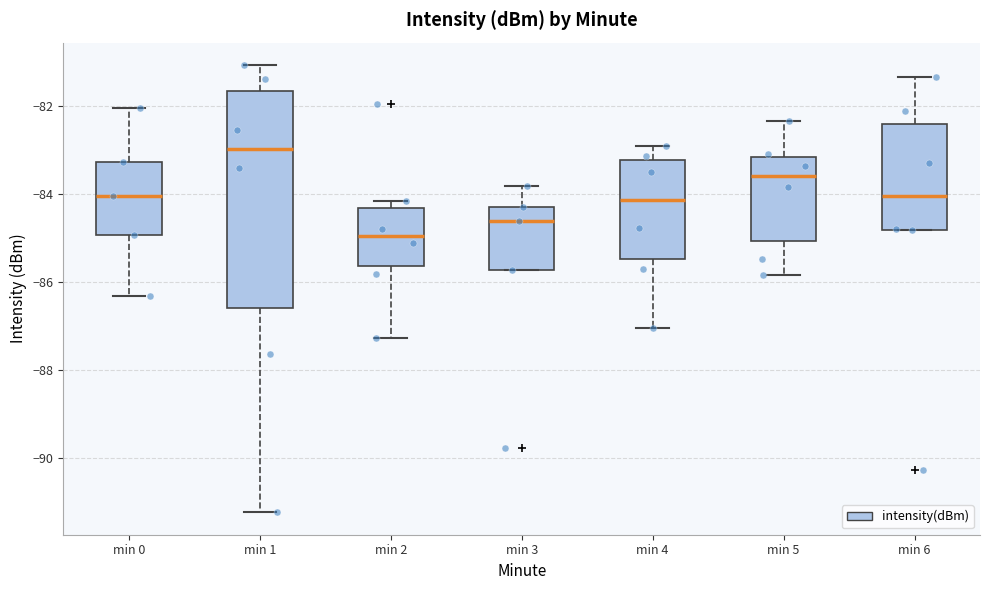

Where is the upper edge of the box for min 0 on the y-axis? The values are not printed on the chart, so give them approximately, as read against the axis.

-83.2